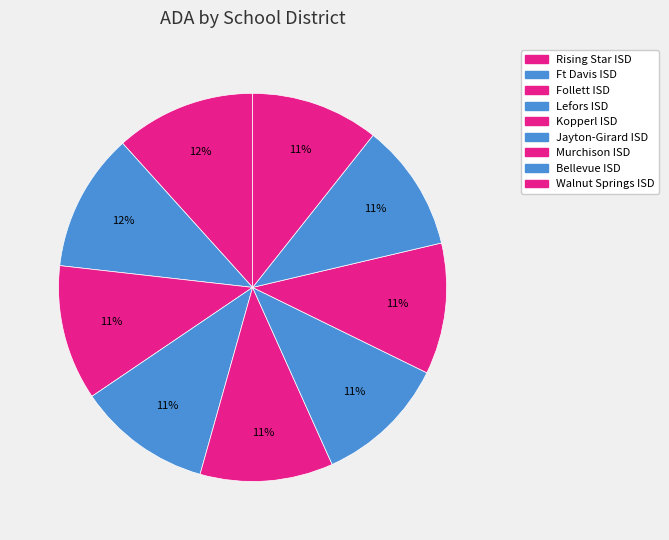

What is the ratio of the value at Lefors ISD to the value at Rising Star ISD?

1.0